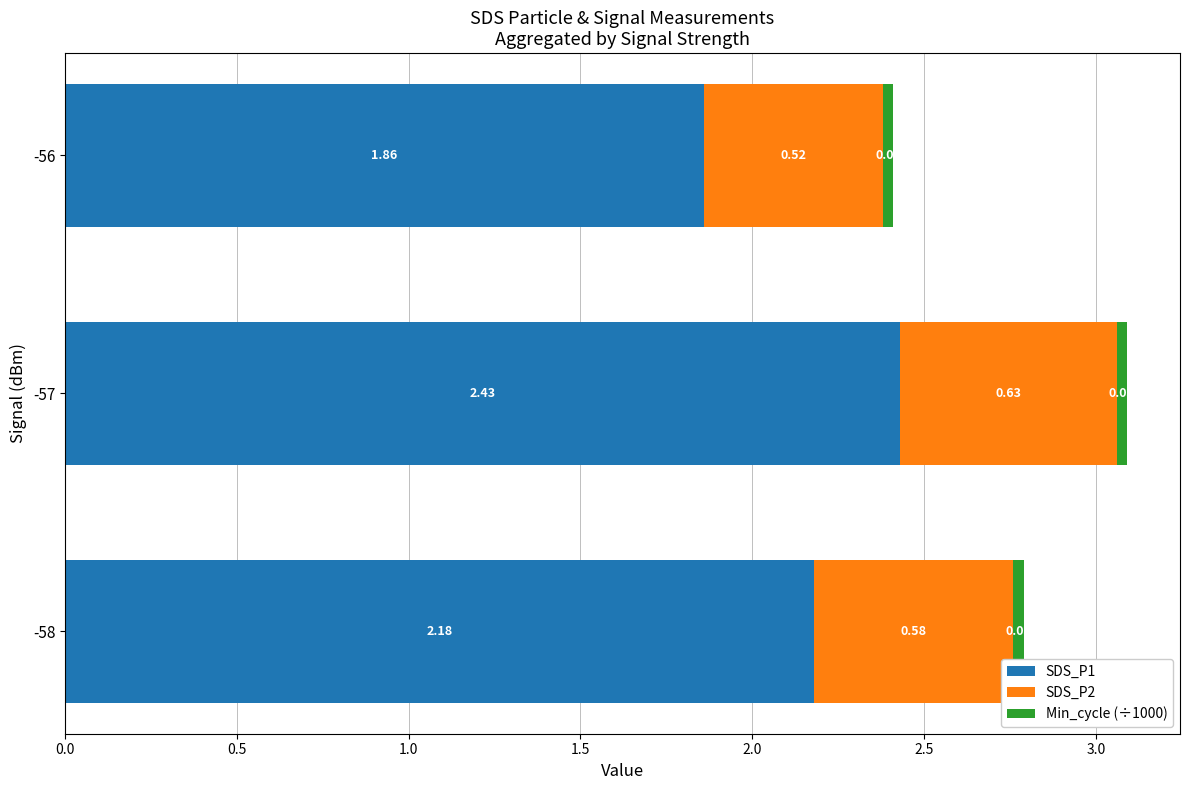

Rank the categories by SDS_P1 value from lowest to highest.

-56, -58, -57